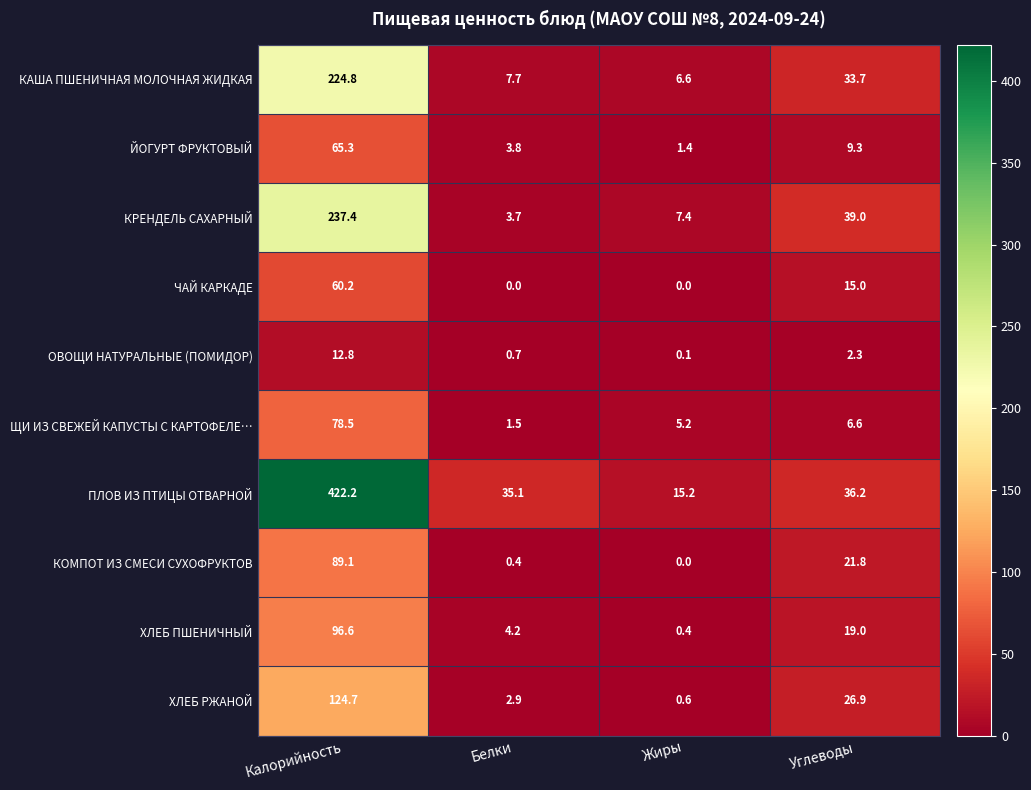

Count the number of data series in this chart.

10